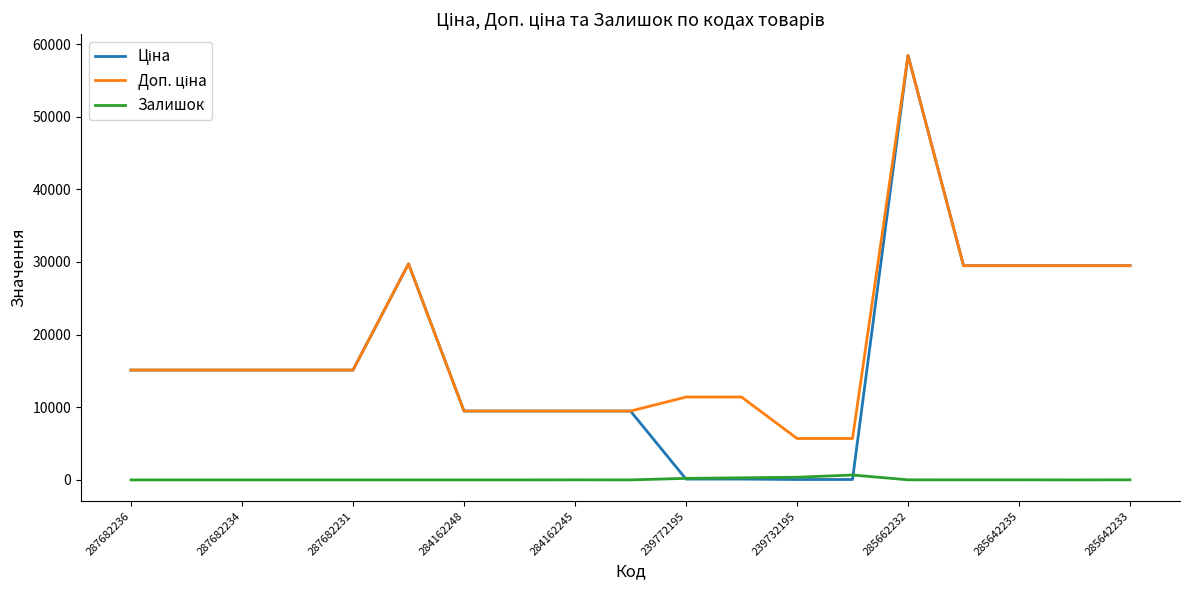

What is the greatest value displayed?

58426.5